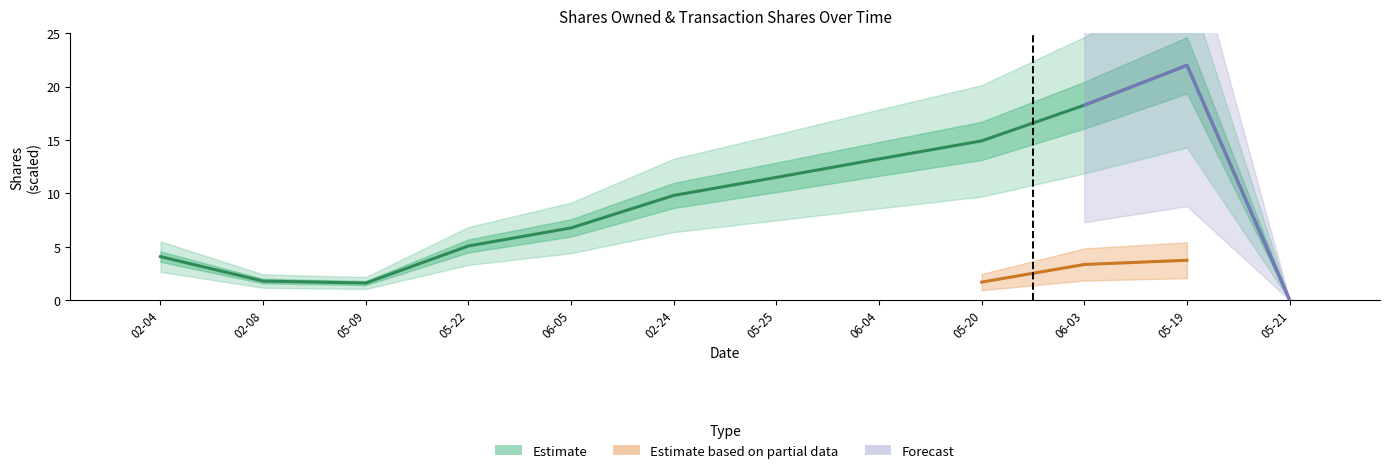

What is the value of the sharesOwnedFollowingTransaction bar at the 1st from the left?

4.1